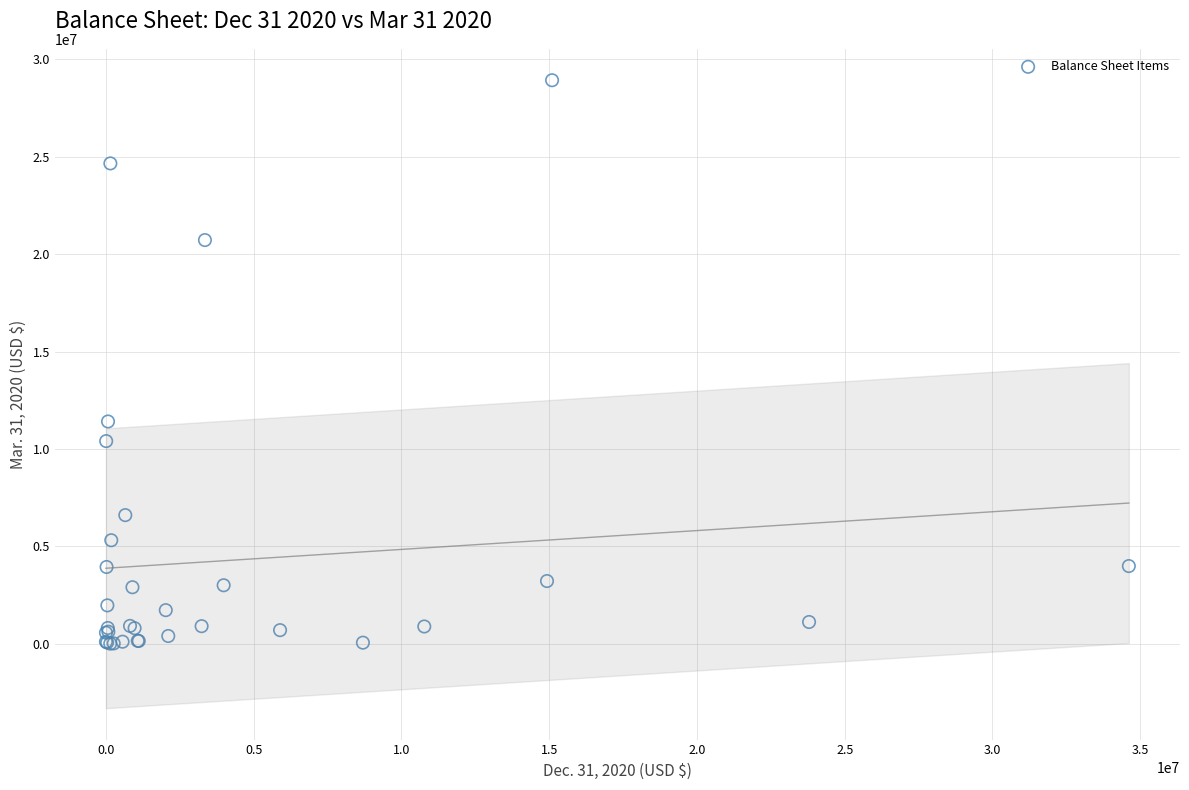

What Y value in the scatter plot is closest to 14465008?

11407200